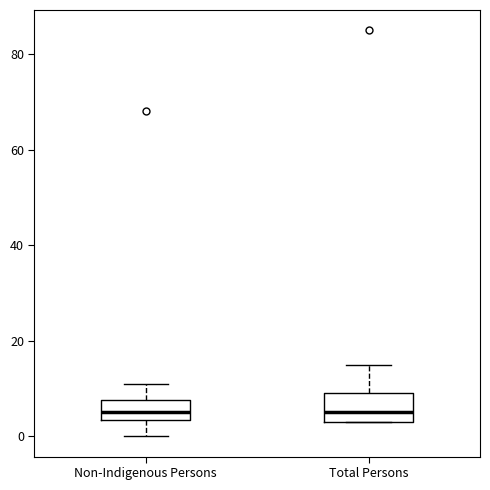

Reading left to right, transcribe this box plot: for each box, give where its median line is, the range the box spans, and where its two whiskers end, as read against the y-axis. The values are not printed on the chart, so give them approximately, as read against the axis.

Non-Indigenous Persons: median 6, box 4 to 8, whiskers 0 to 12
Total Persons: median 6, box 4 to 10, whiskers 4 to 16